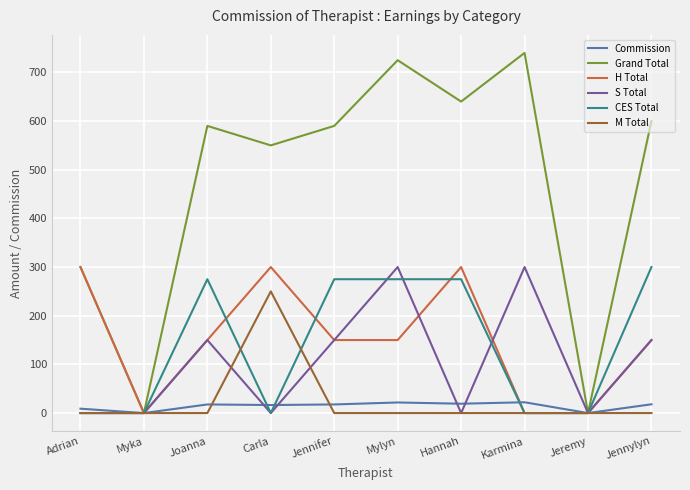

True or false: S Total and CES Total intersect in this chart.

True